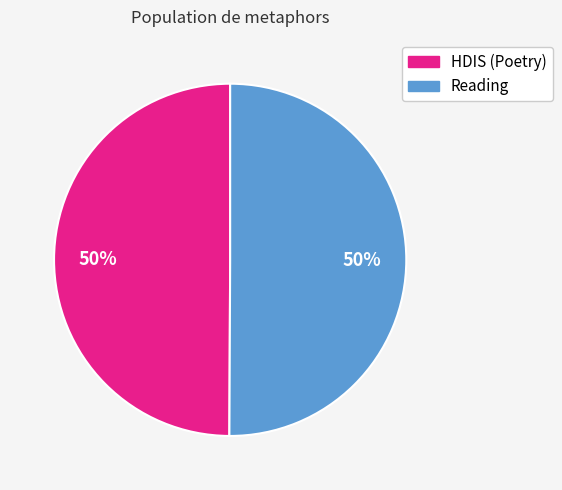

Is the sum of Reading and HDIS (Poetry) greater than half?

Yes